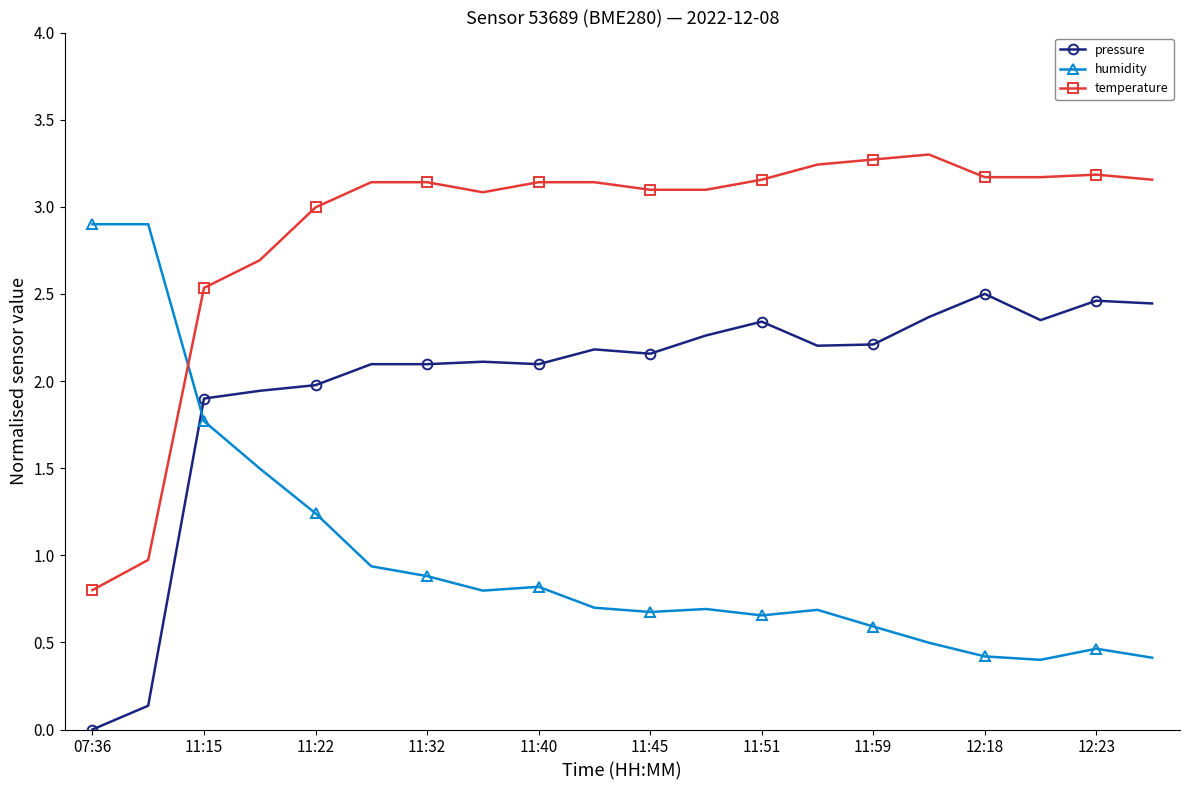

True or false: pressure has more than 1 points higher than both neighbors.

True